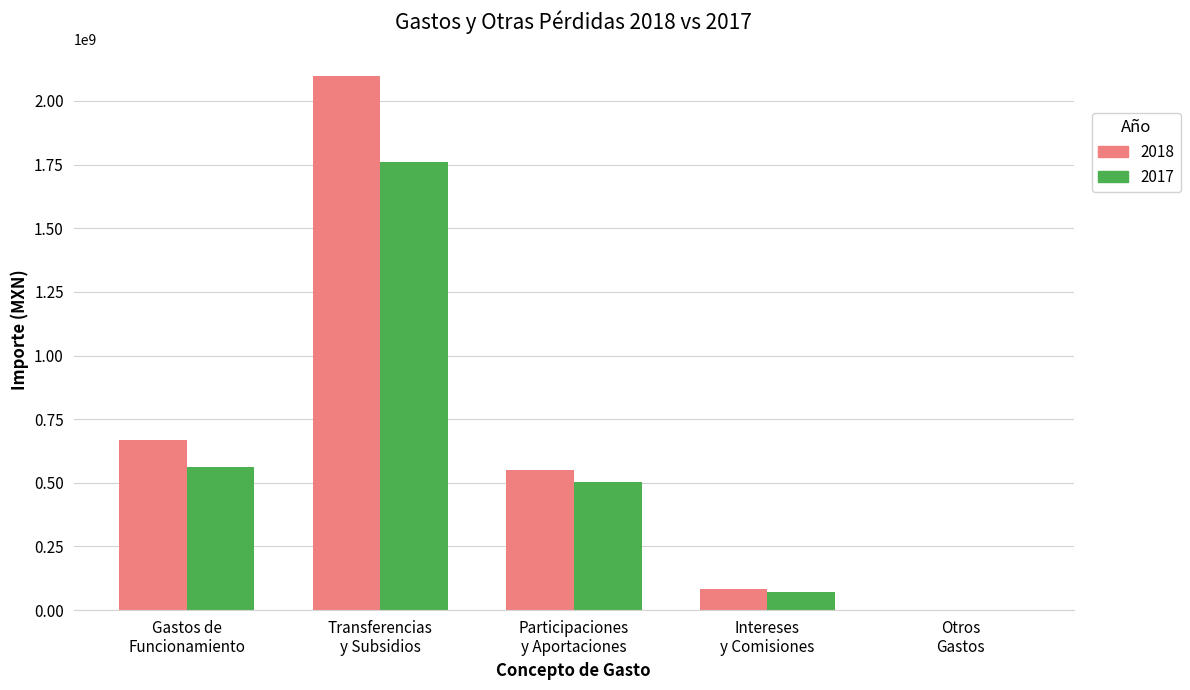

How many series are shown in this chart?

2